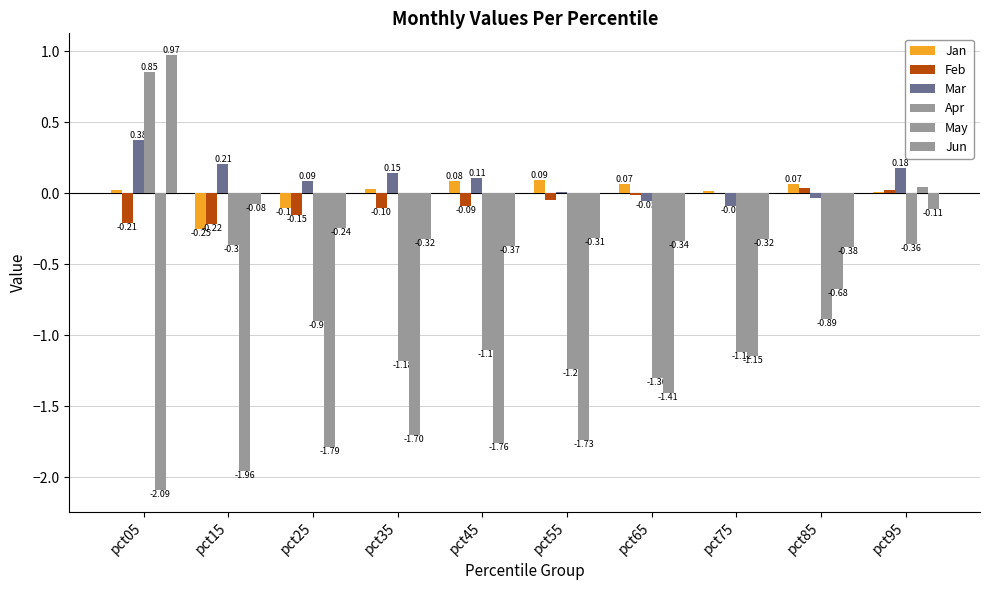

Reading left to right, transcribe all the data shown in this chart.

Jan: pct05=0.0	pct15=-0.2	pct25=-0.1	pct35=0.0	pct45=0.1	pct55=0.1	pct65=0.1	pct75=0.0	pct85=0.1	pct95=0.0
Feb: pct05=-0.2	pct15=-0.2	pct25=-0.2	pct35=-0.1	pct45=-0.1	pct55=-0.0	pct65=-0.0	pct75=0.0	pct85=0.0	pct95=0.0
Mar: pct05=0.4	pct15=0.2	pct25=0.1	pct35=0.1	pct45=0.1	pct55=0.0	pct65=-0.1	pct75=-0.1	pct85=-0.0	pct95=0.2
Apr: pct05=0.9	pct15=-0.4	pct25=-0.9	pct35=-1.2	pct45=-1.1	pct55=-1.2	pct65=-1.3	pct75=-1.1	pct85=-0.9	pct95=-0.4
May: pct05=-2.1	pct15=-2.0	pct25=-1.8	pct35=-1.7	pct45=-1.8	pct55=-1.7	pct65=-1.4	pct75=-1.1	pct85=-0.7	pct95=0.0
Jun: pct05=1.0	pct15=-0.1	pct25=-0.2	pct35=-0.3	pct45=-0.4	pct55=-0.3	pct65=-0.3	pct75=-0.3	pct85=-0.4	pct95=-0.1